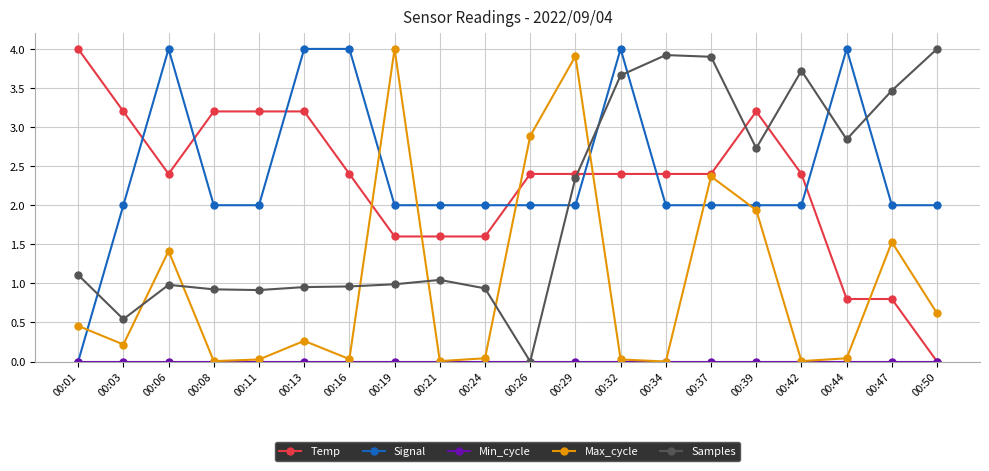

At how many categories does at least one series exceed 3?

17